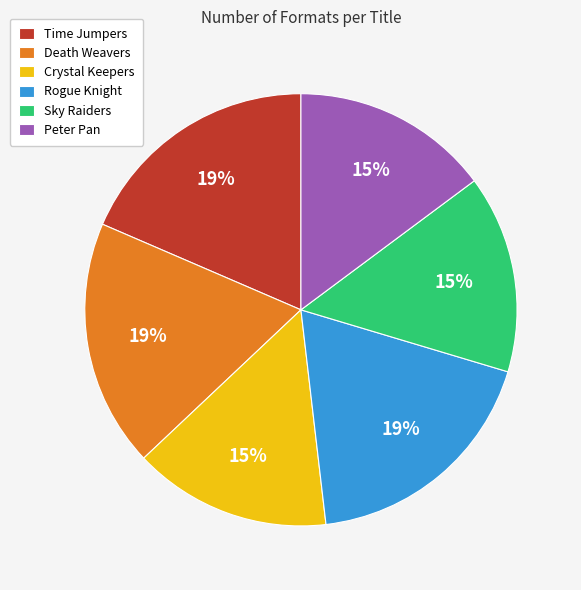

Does Sky Raiders represent more than half of the total?

No